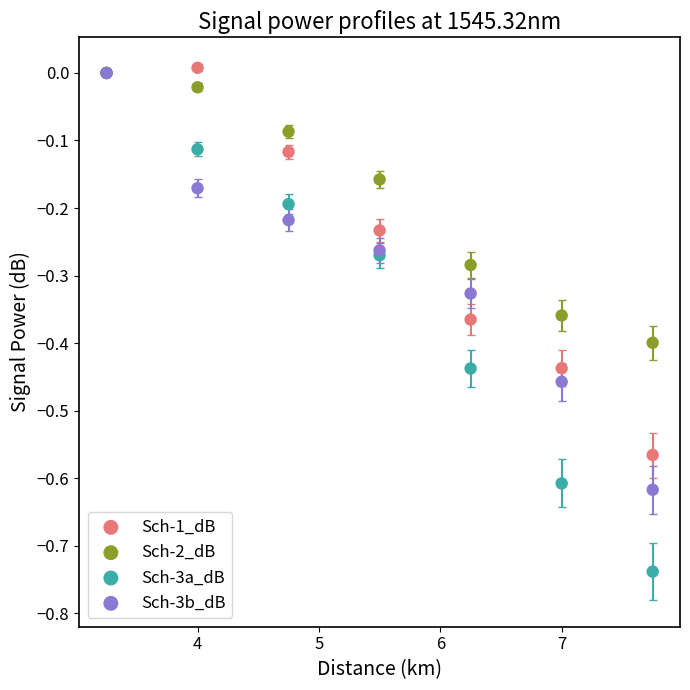

Which series has the widest spread of Y values?

Sch-3a_dB